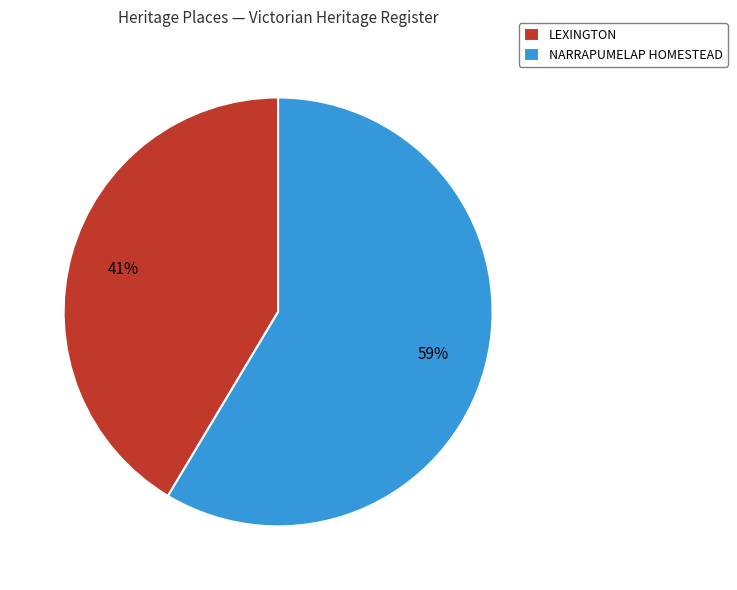

Between NARRAPUMELAP HOMESTEAD and LEXINGTON, which is larger?

NARRAPUMELAP HOMESTEAD